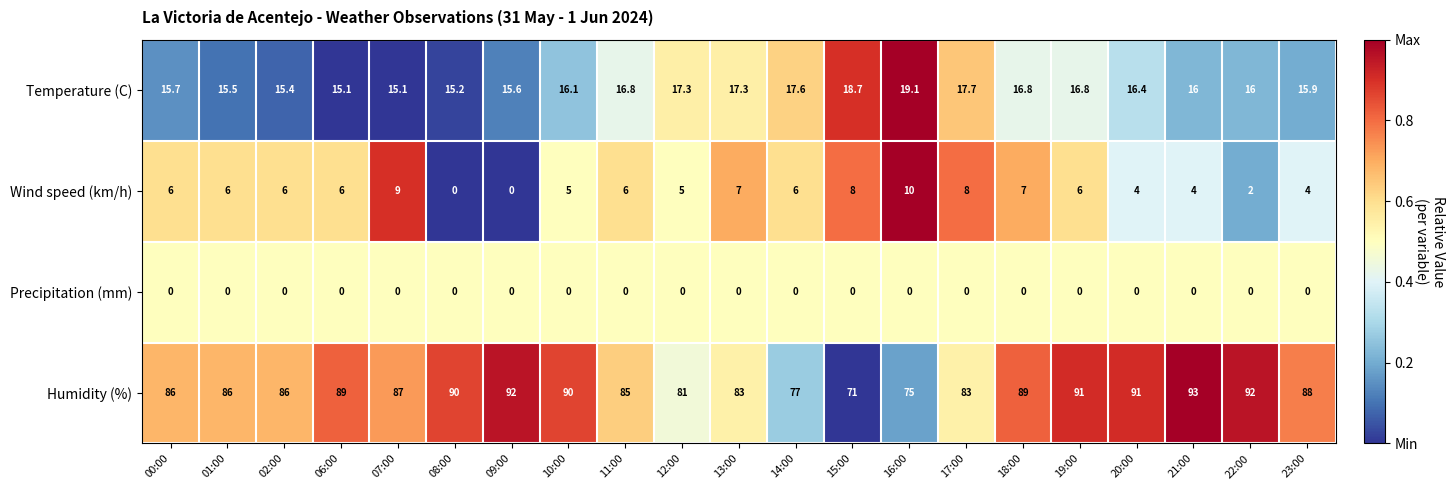

What is the lowest value of the Humidity (%) series?

71.0